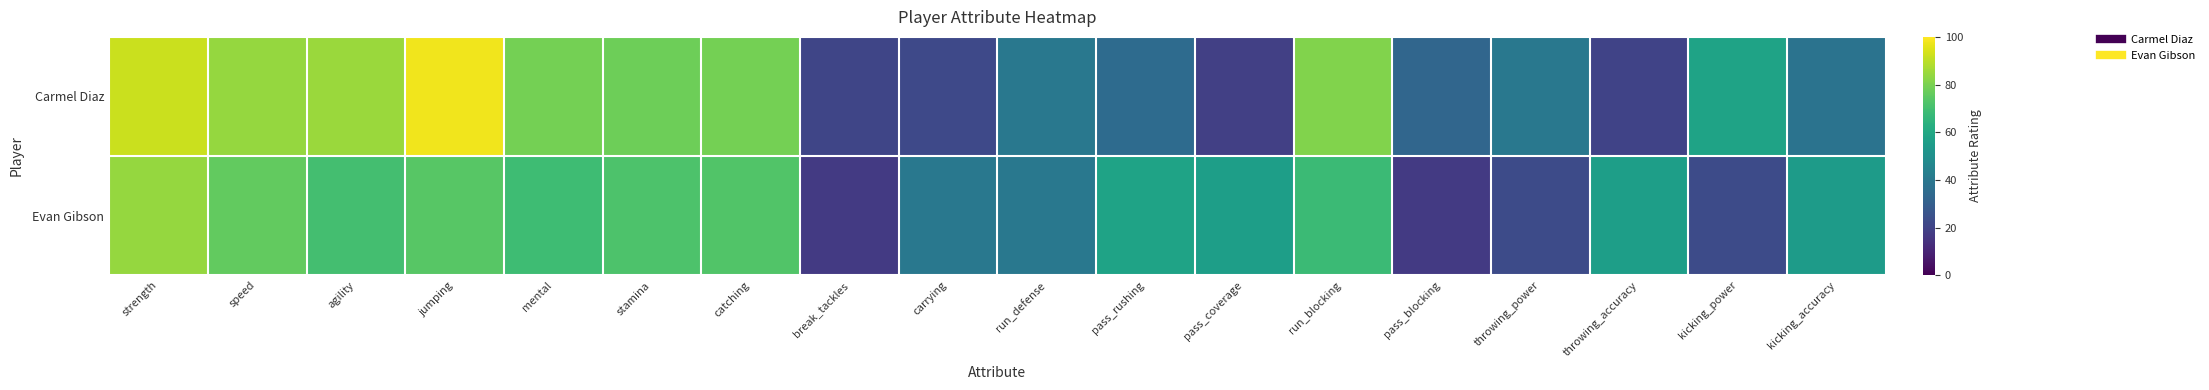

At how many categories does at least one series exceed 79?

5